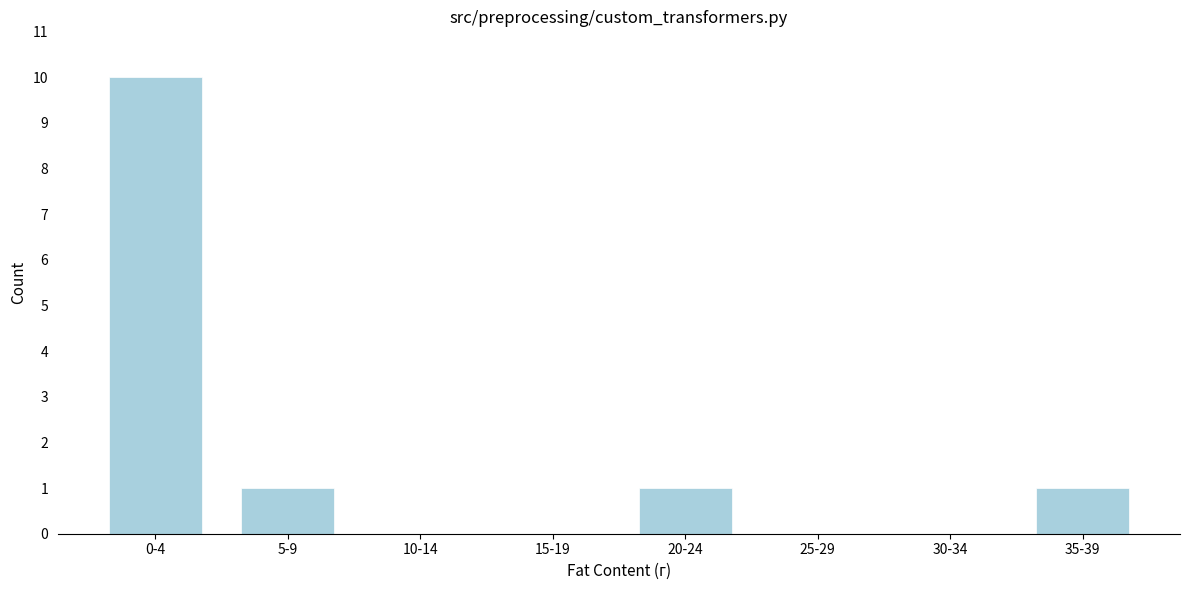

Reading left to right, transcribe all the data shown in this chart.

0-4=10	5-9=1	10-14=0	15-19=0	20-24=1	25-29=0	30-34=0	35-39=1